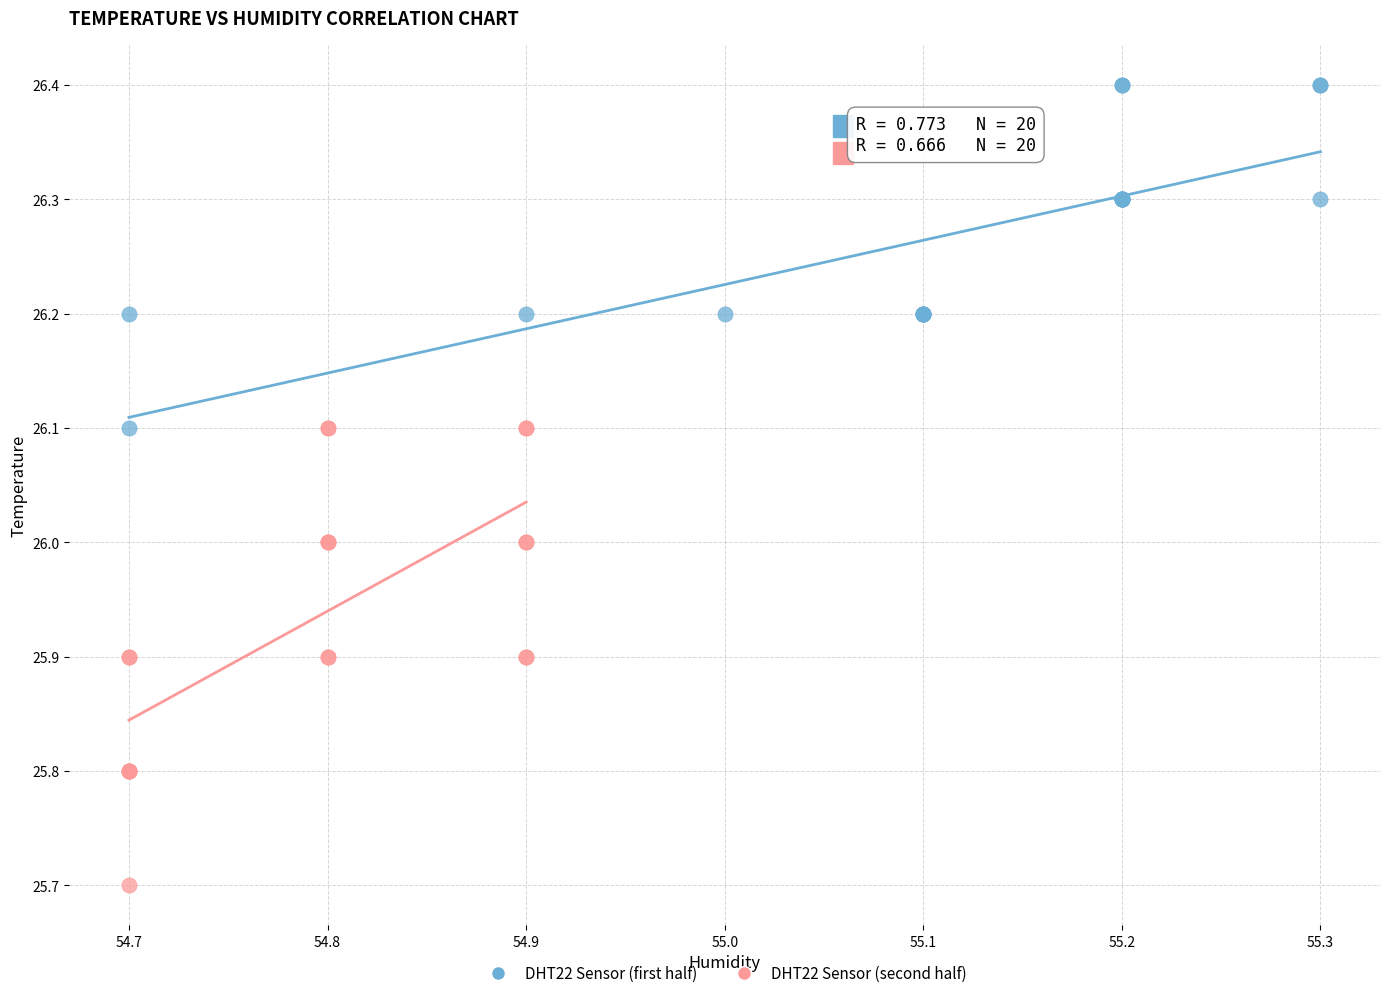

Which series has the largest Y range (max minus min)?

DHT22 Sensor (second half)